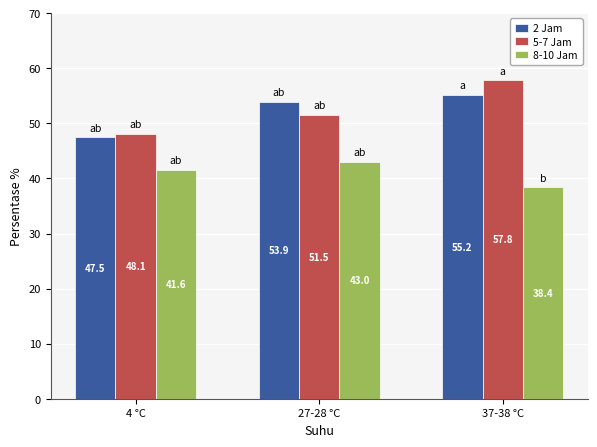

How many bars are there in total?

9